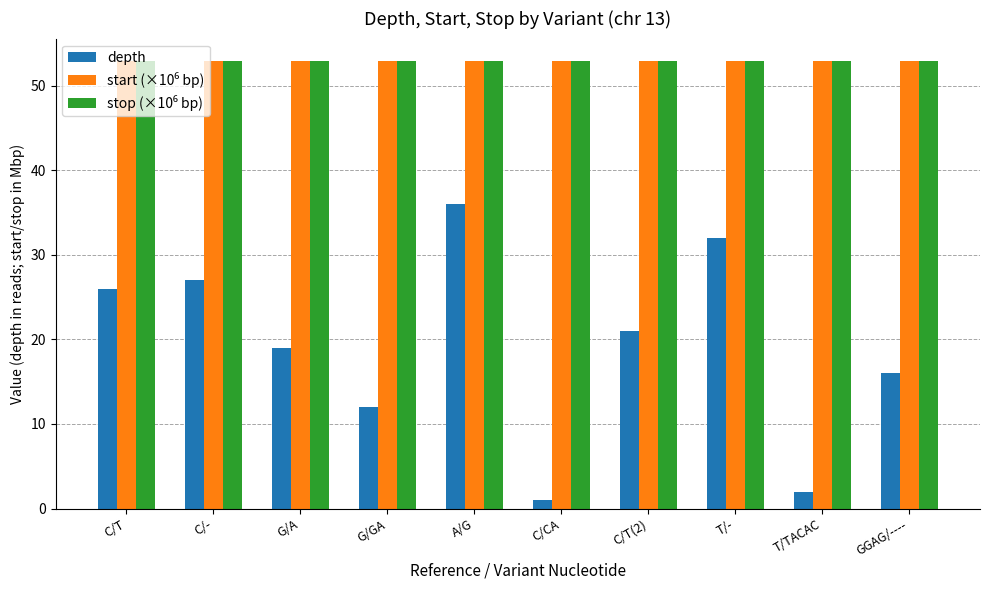

Is it true that depth equals 35.0 at C/T(2)?

False